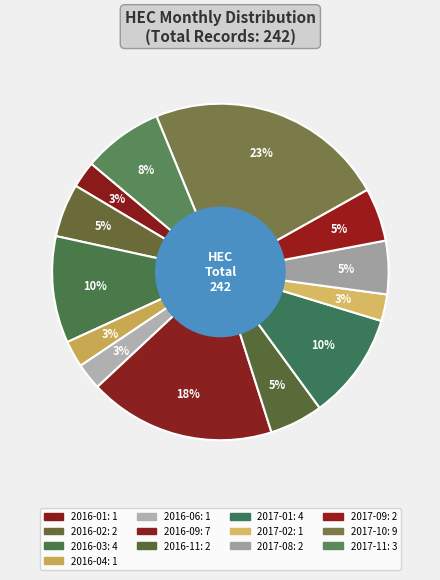

Does 2017-11 represent more than half of the total?

No